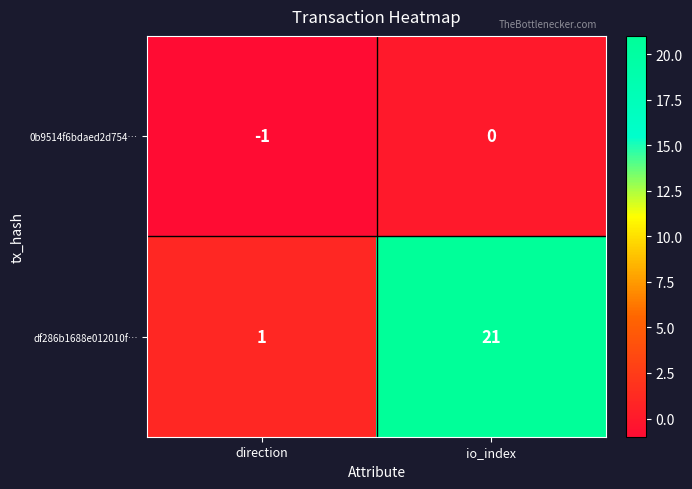

At how many categories does at least one series exceed 3?

1